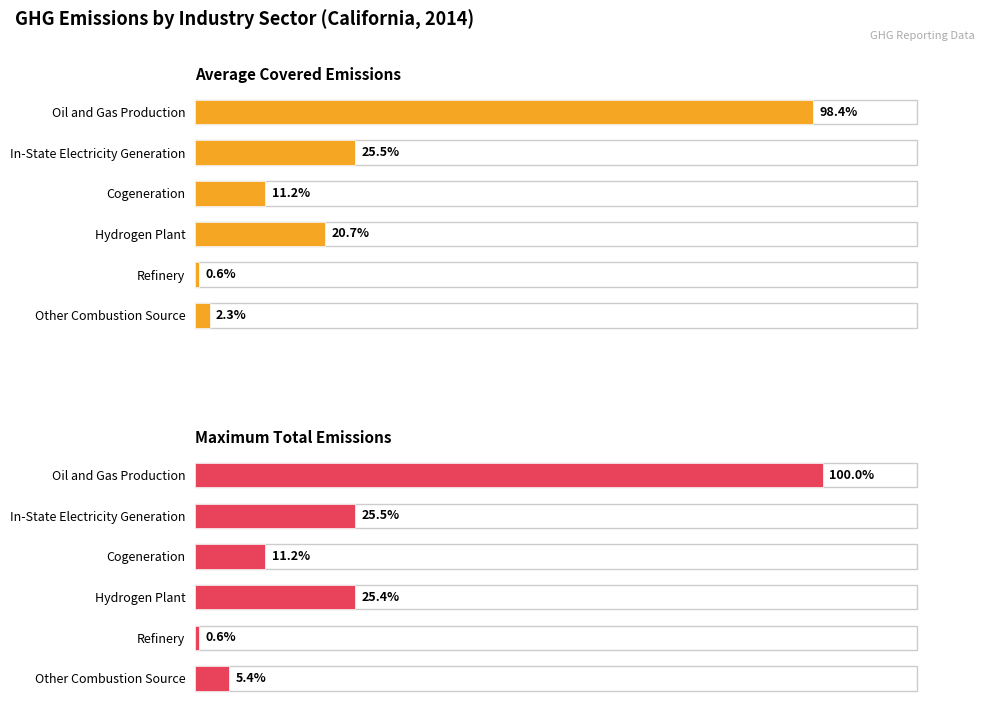

Rank the series by their maximum value, from lowest to highest.

Average Covered Emissions, Maximum Total Emissions